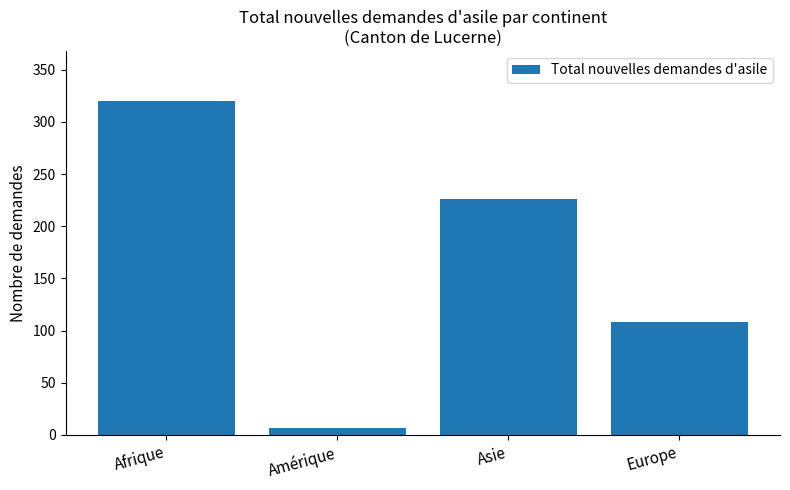

Reading right to left, extract all data points from this chart.

Europe=108	Asie=226	Amérique=7	Afrique=320